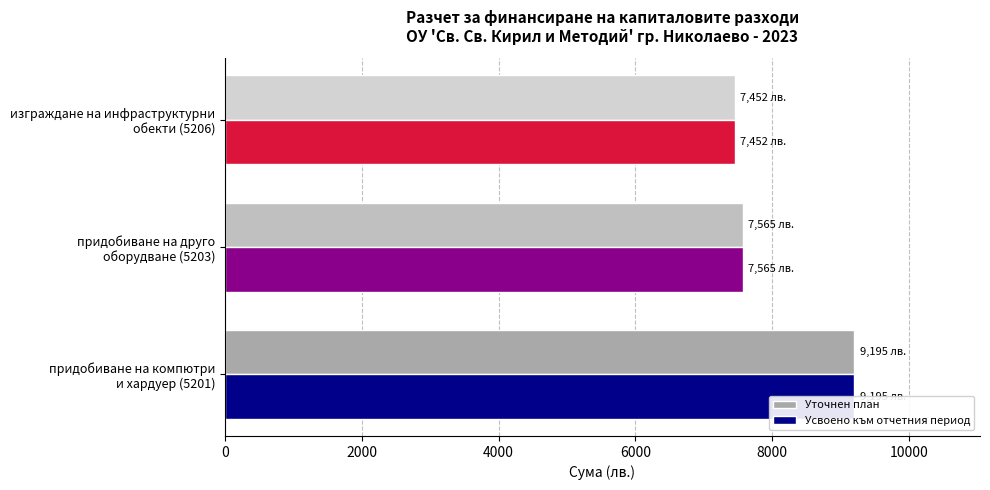

List the labels in order of Усвоено към отчетния период value, smallest first.

4000, 2000, 0